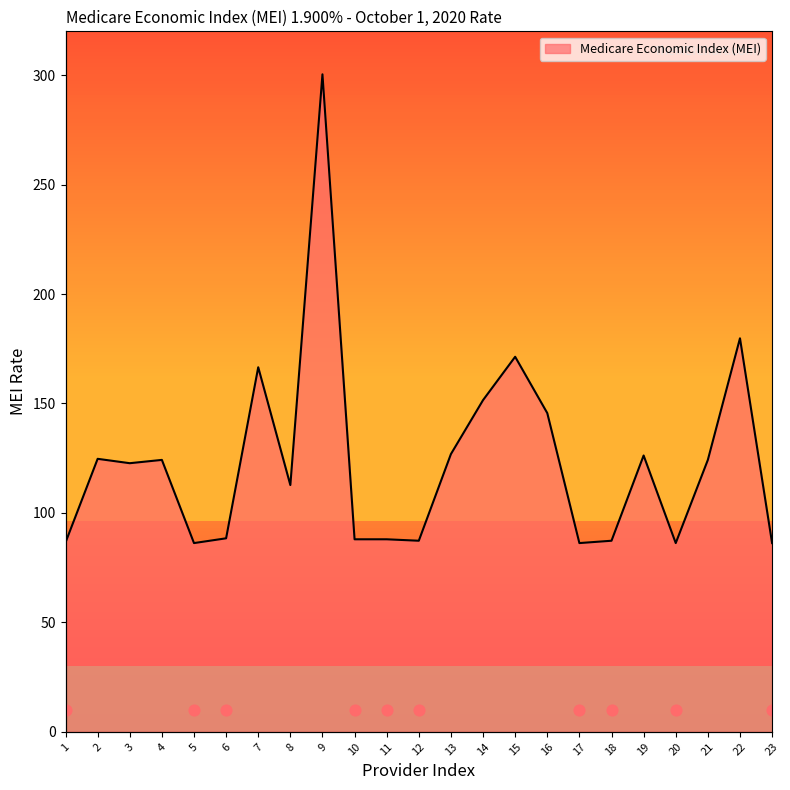

Approximately how many times larger is the value at 11 compared to 15?

0.5